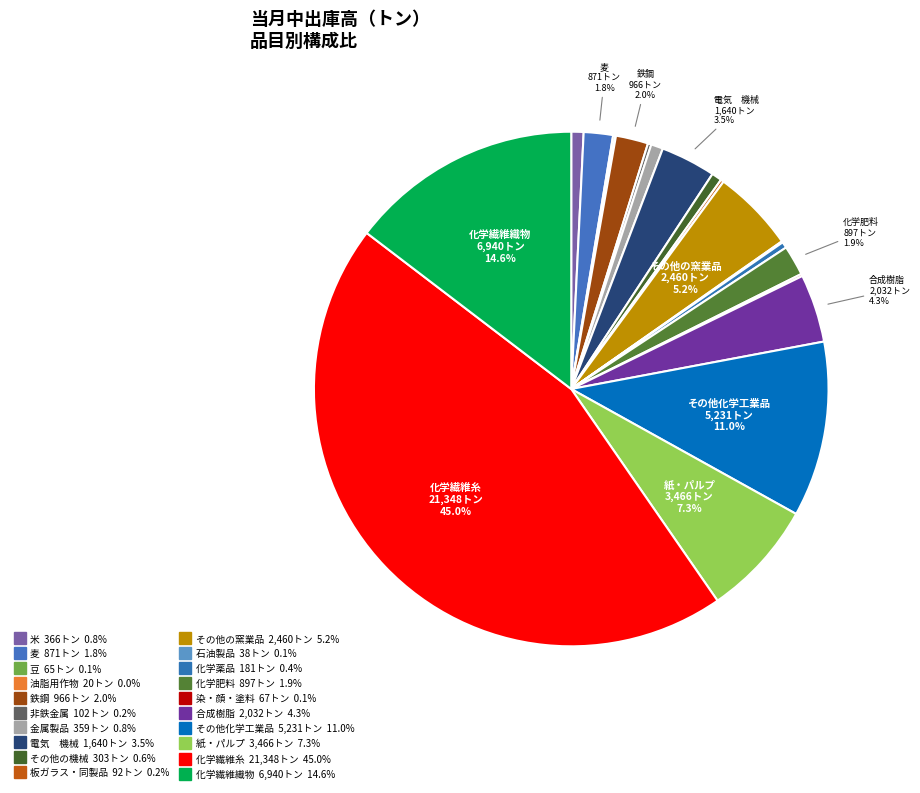

How many segments does this pie chart have?

20